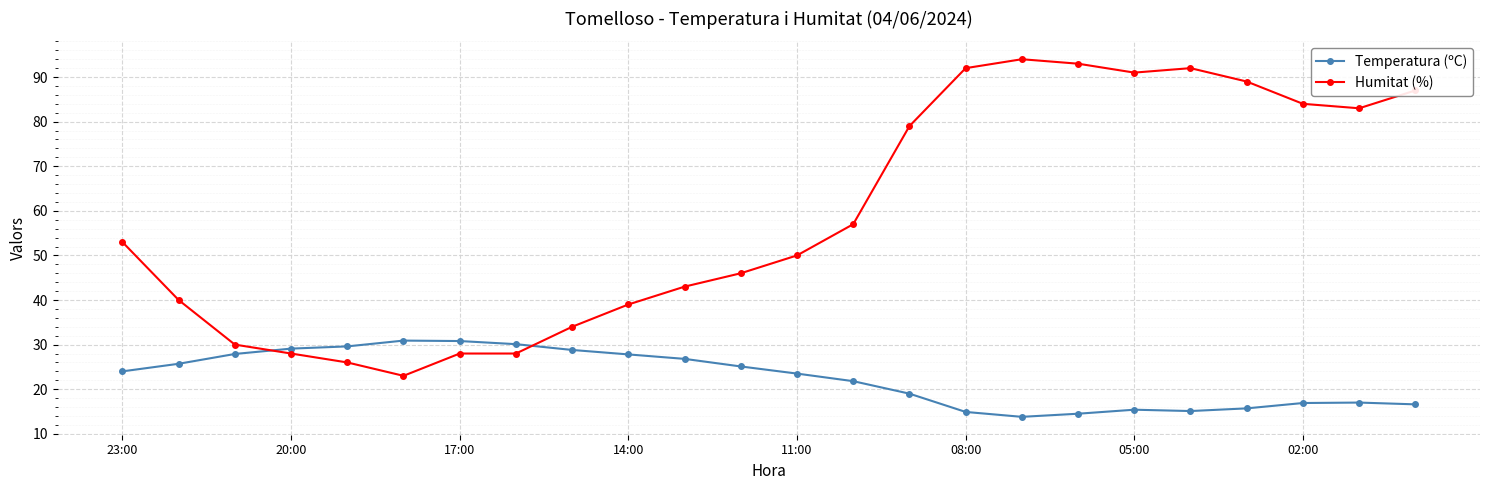

What are all the series names shown in the legend?

Temperatura (ºC), Humitat (%)